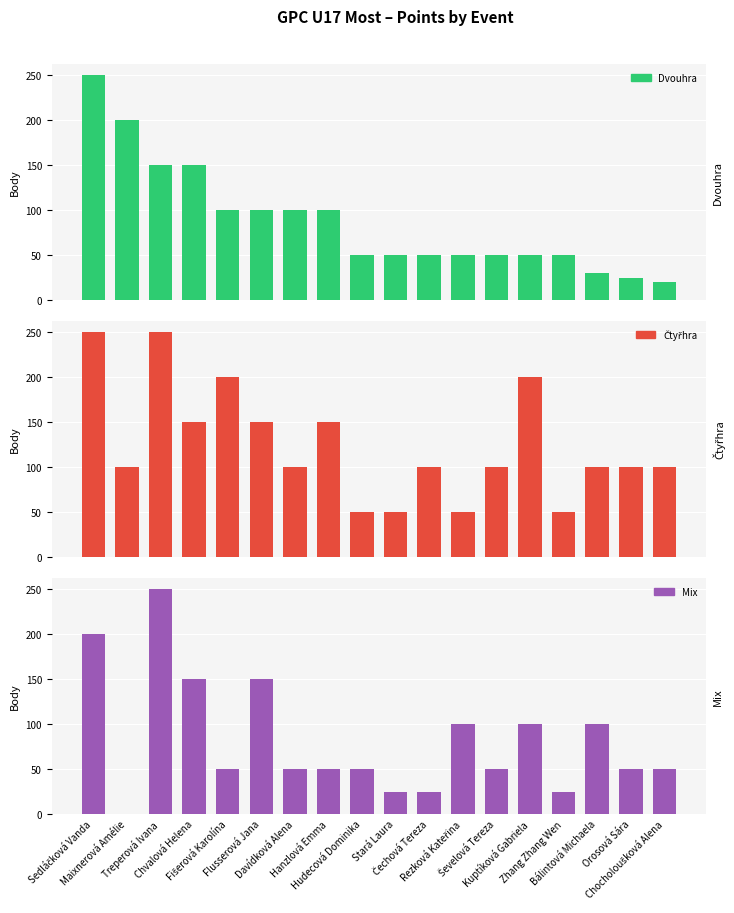

How many bars are there in total?

54